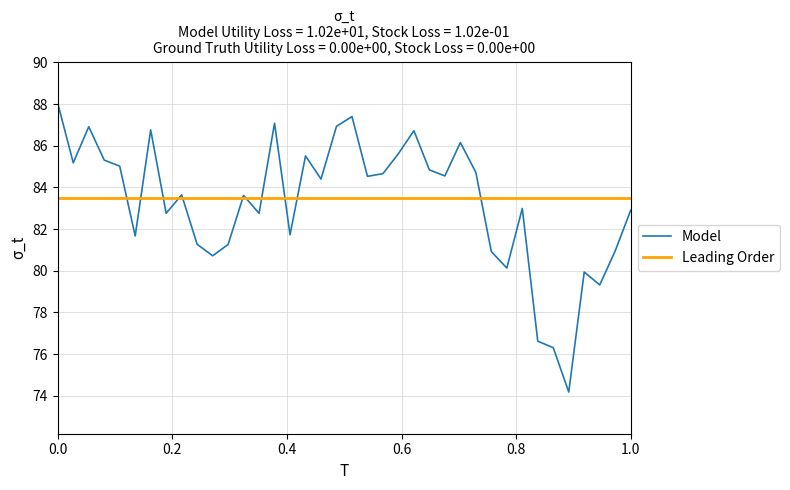

What is the minimum value for Model?

74.2